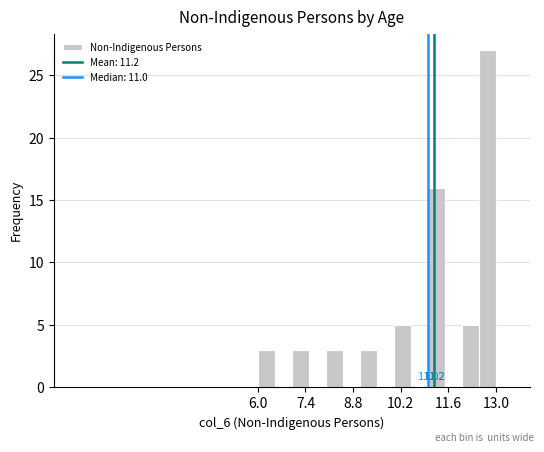

Around what value on the x-axis is the tallest bar? Give the approximate position of its centre, as read against the axis.

12.8